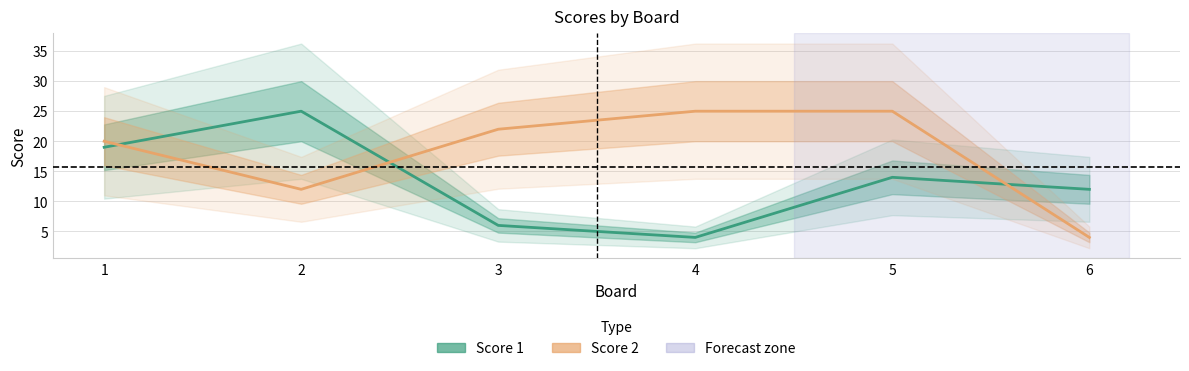

What are all the series names shown in the legend?

Score 1, Score 2